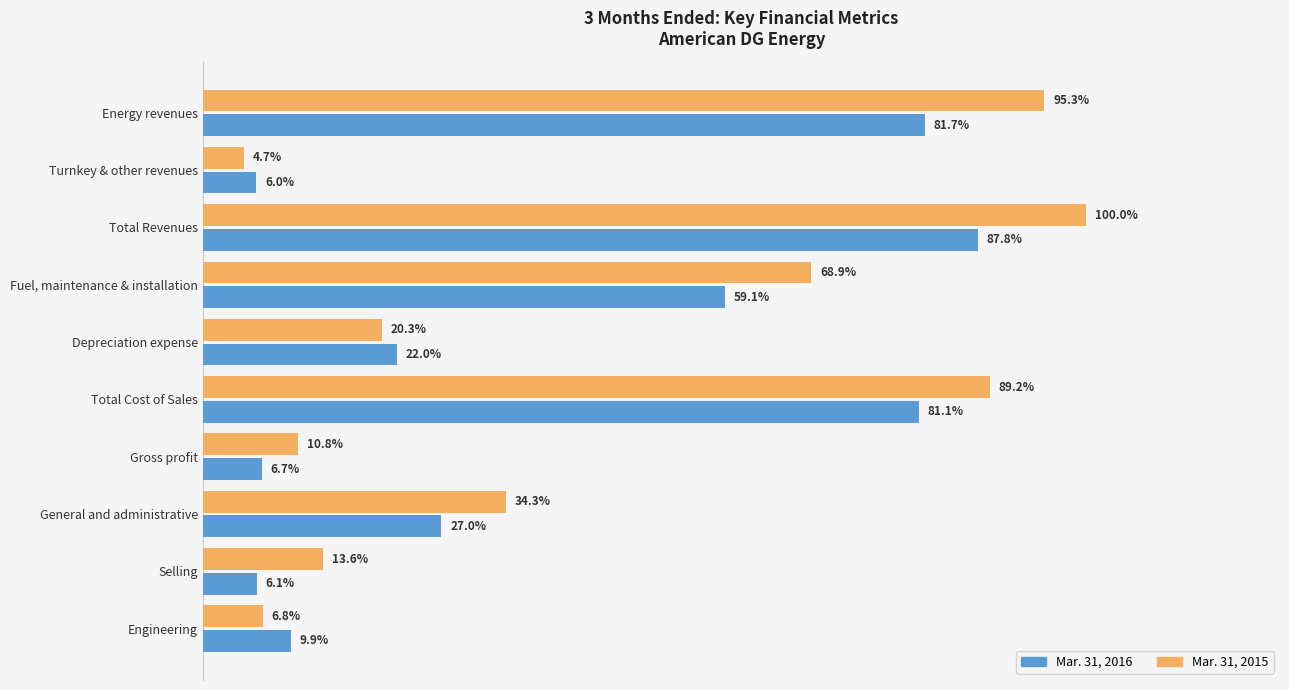

What are all the series names shown in the legend?

Mar. 31, 2016, Mar. 31, 2015